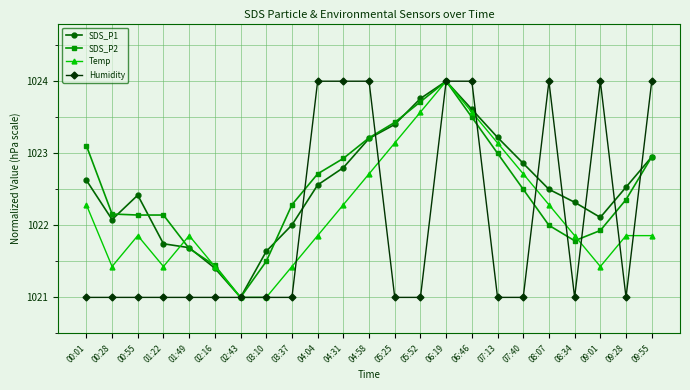

At which category does SDS_P1 reach its first local peak?

00:55